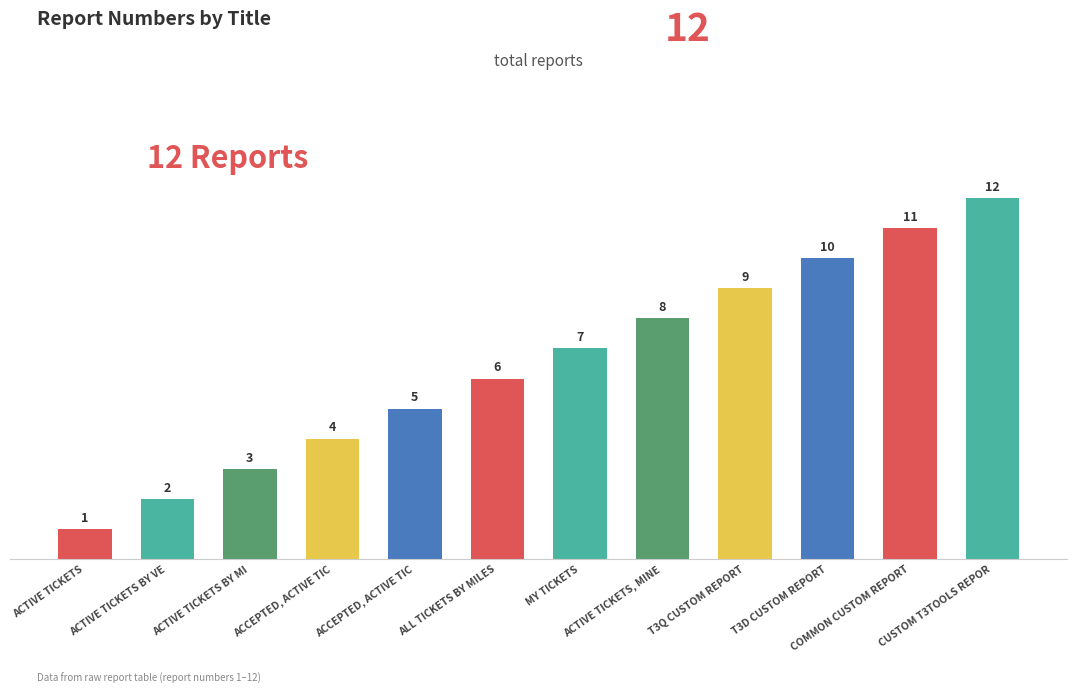

How many bars are there in total?

12